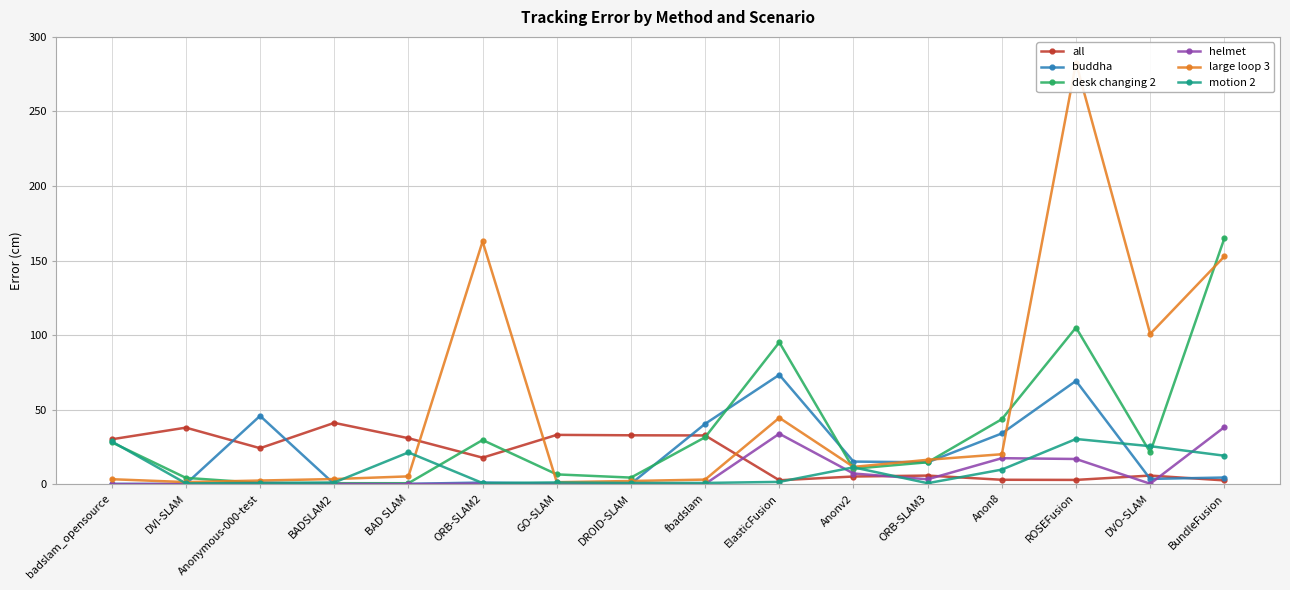

Does the chart display data point markers on the line(s)?

Yes